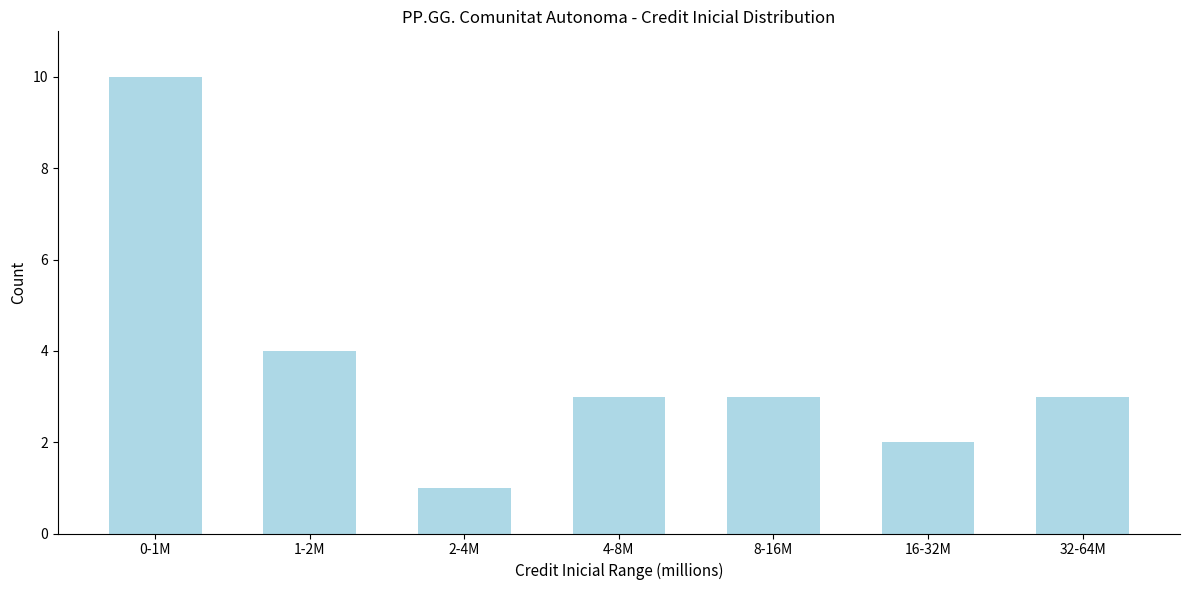

Reading left to right, extract all data points from this chart.

10	4	1	3	3	2	3